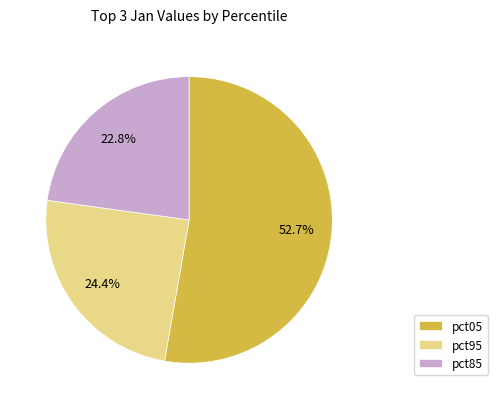

To the nearest percent, what portion does pct95 represent?

24%